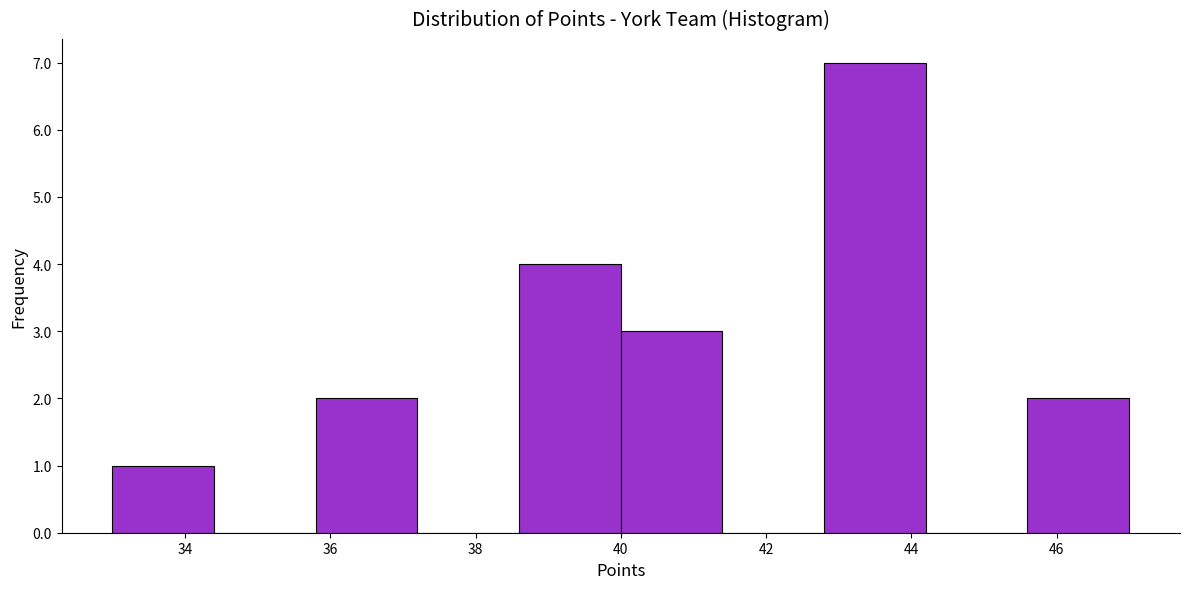

Which range on the x-axis has the tallest bar?

42.8 to 44.2